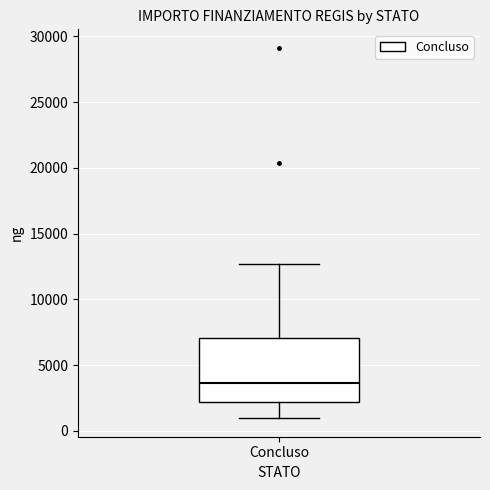

Read this box plot against the y-axis: the position of the median line, the range covered by the box, and the ends of both whiskers. The values are not printed on the chart, so give them approximately, as read against the axis.

median 3500, box 2000 to 7000, whiskers 1000 to 12500